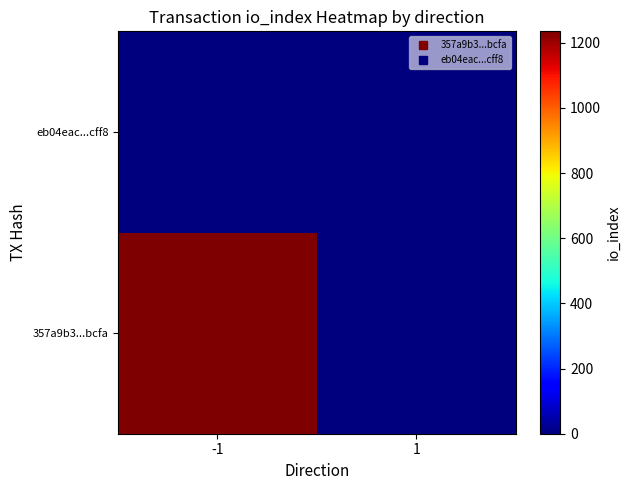

Count the number of data series in this chart.

2